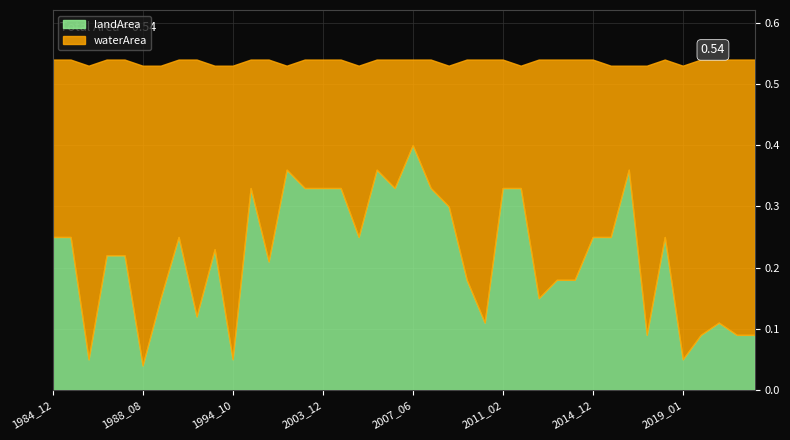

What is the average value of the landArea series?

0.2